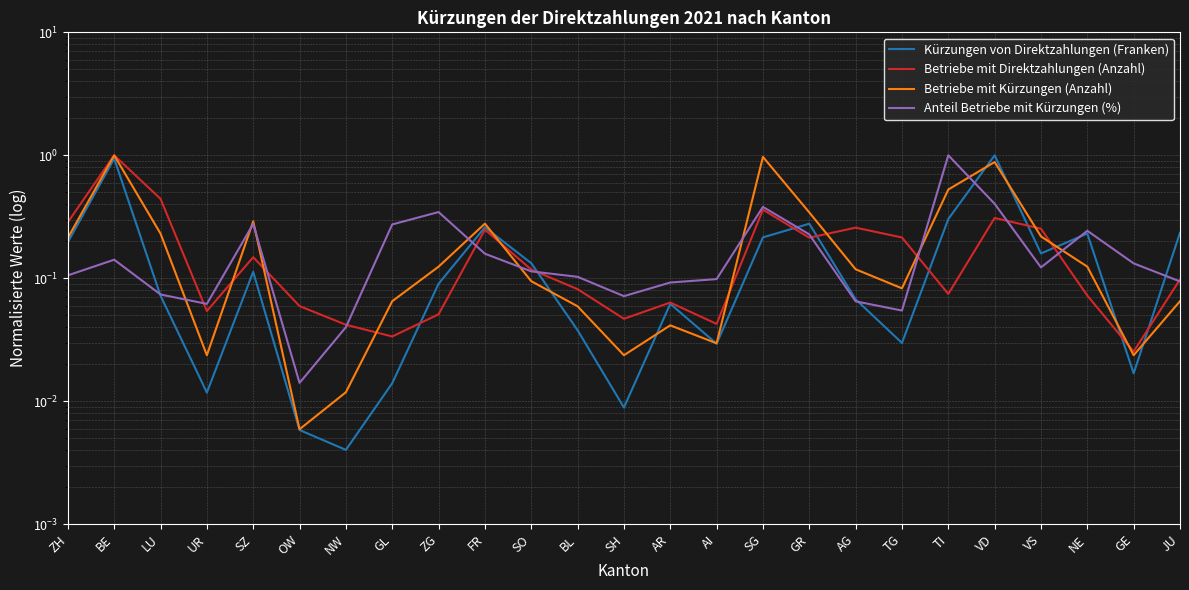

What is the difference between the Kürzungen von Direktzahlungen (Franken) values at JU and AR?

0.2